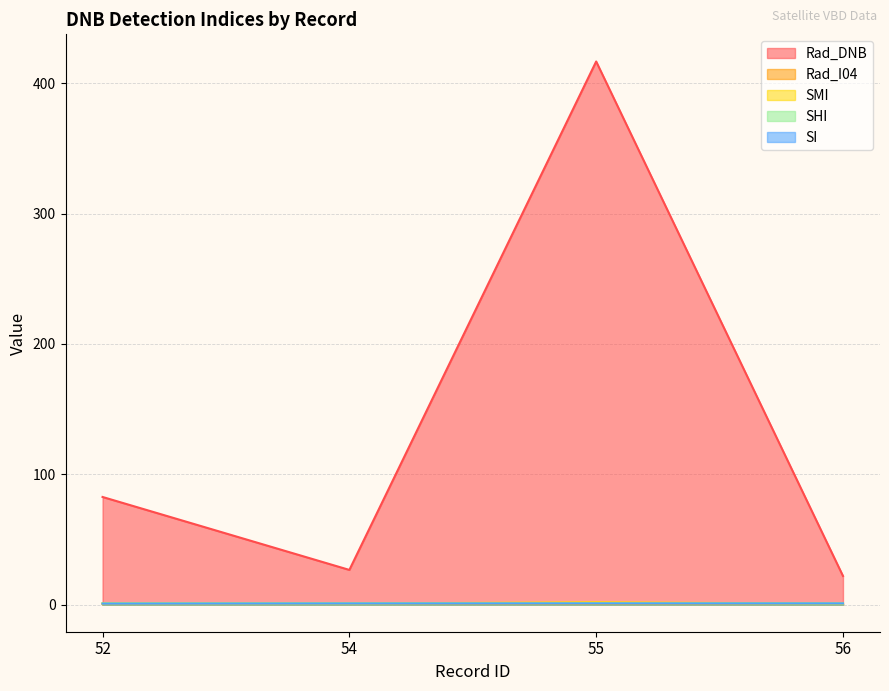

What is the spread (max minus min) of values at 52?

82.2